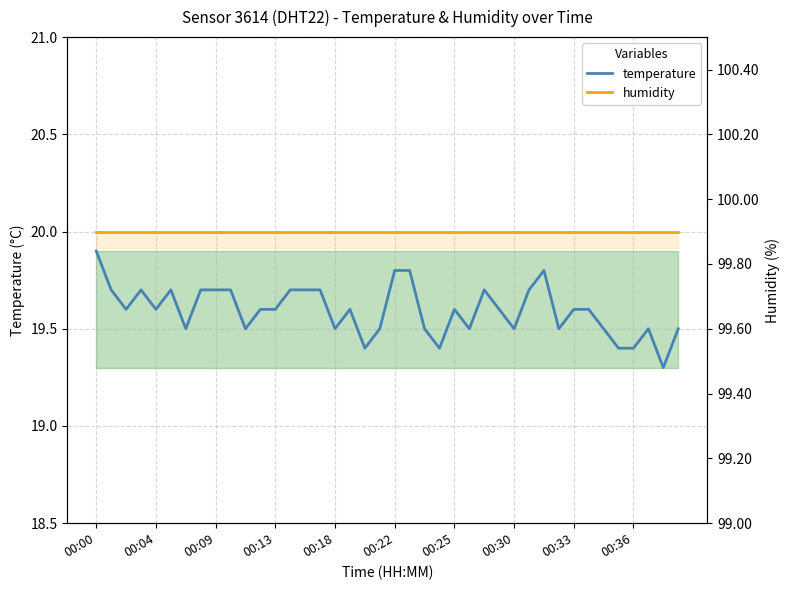

What are all the series names shown in the legend?

temperature, humidity